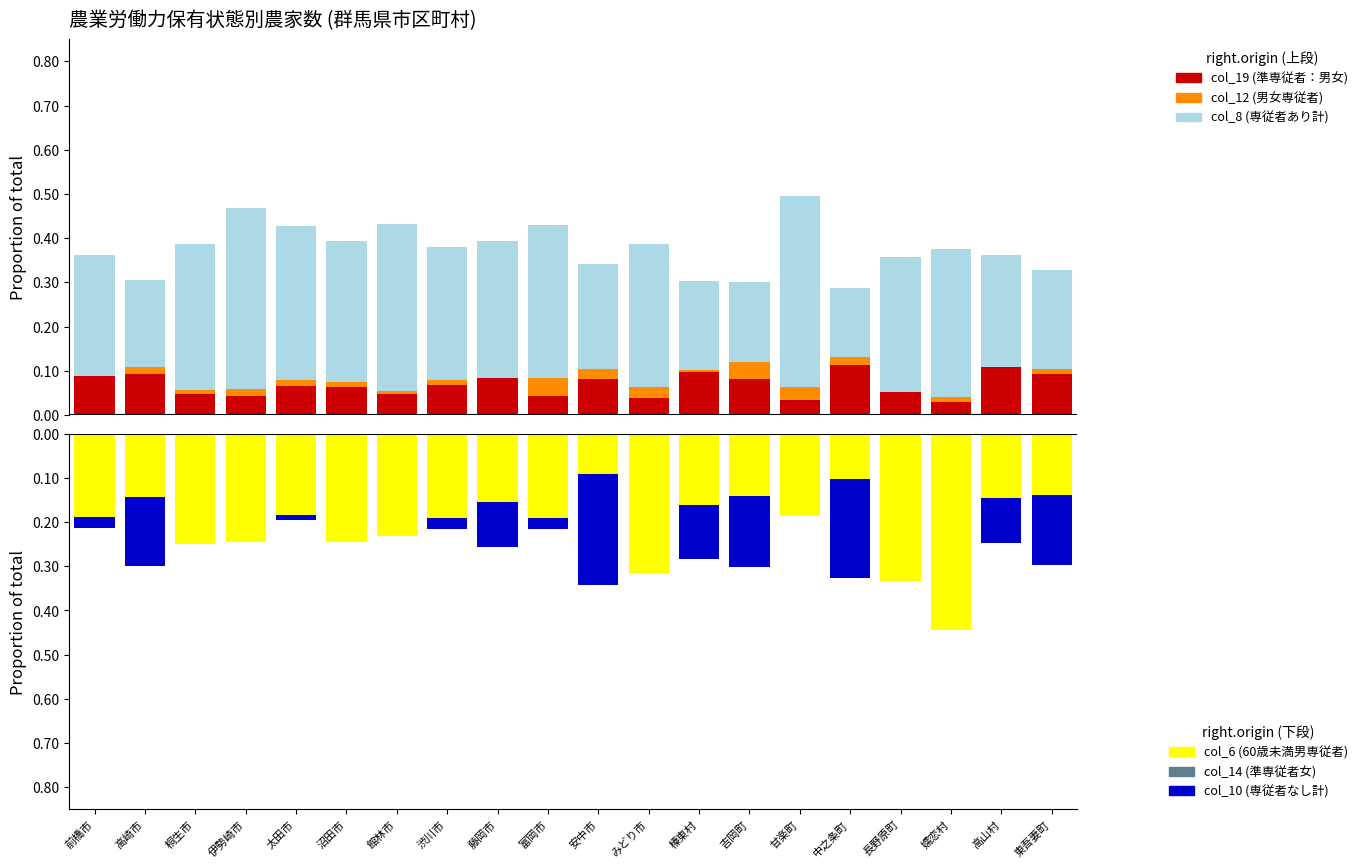

Which label corresponds to the largest value in the chart?

甘楽町